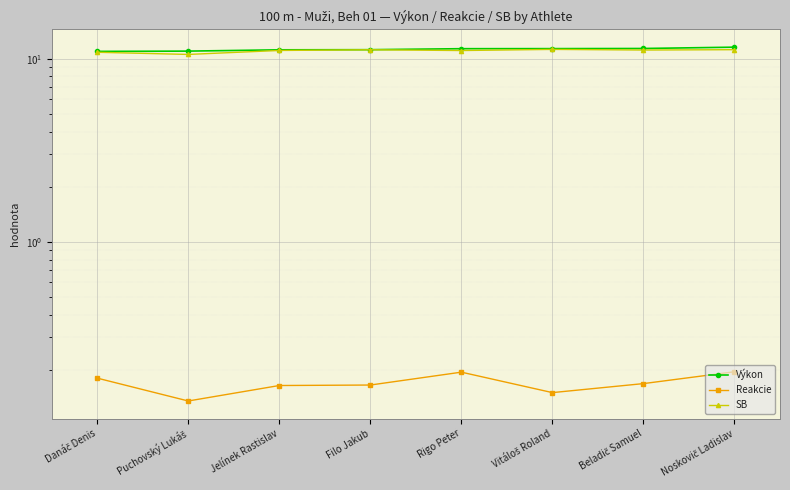

What is the total value across all series at Rigo Peter?

22.6